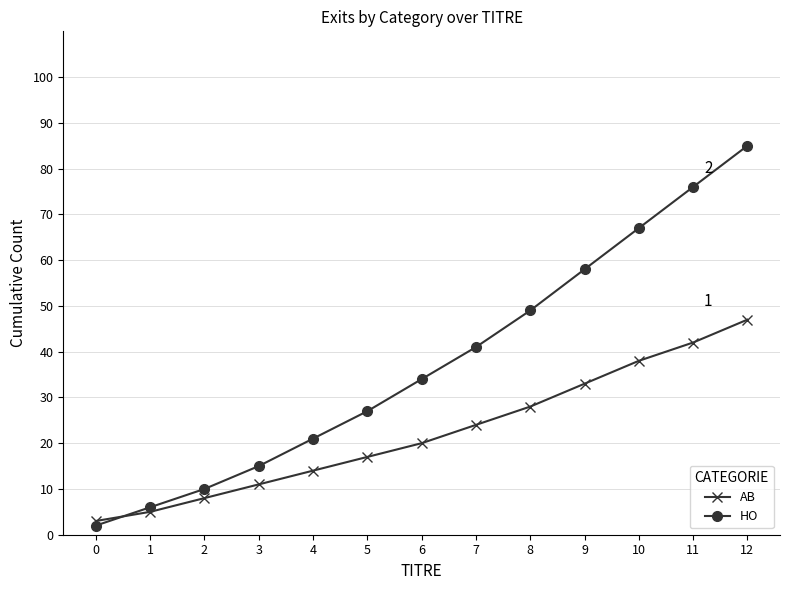

Is it true that HO equals 92 at 9?

False